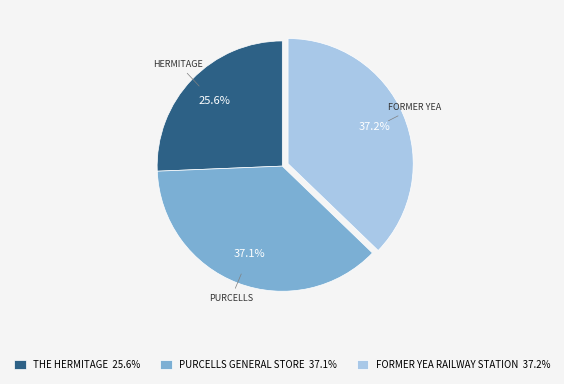

Is the sum of THE HERMITAGE 25.6% and PURCELLS GENERAL STORE 37.1% greater than half?

Yes